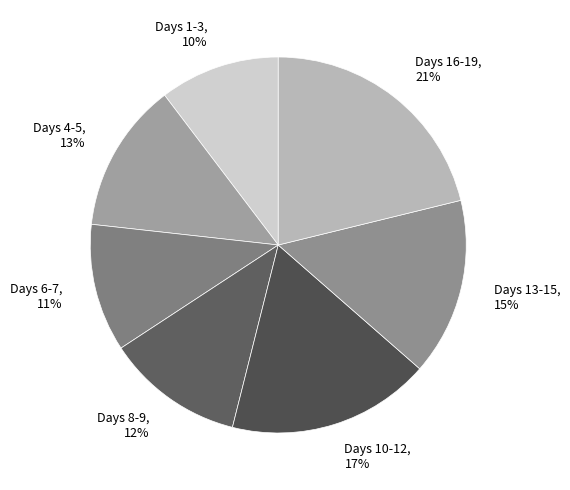

What percentage is the Days 16-19 slice, to the nearest percent?

21%